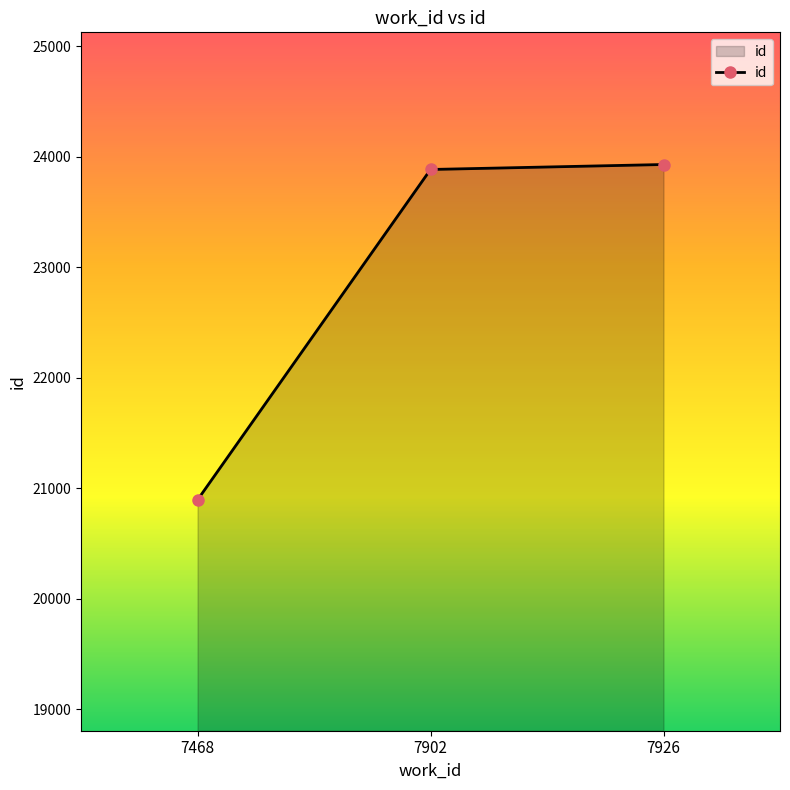

What is the change in value from 7468 to 7926?

+3036